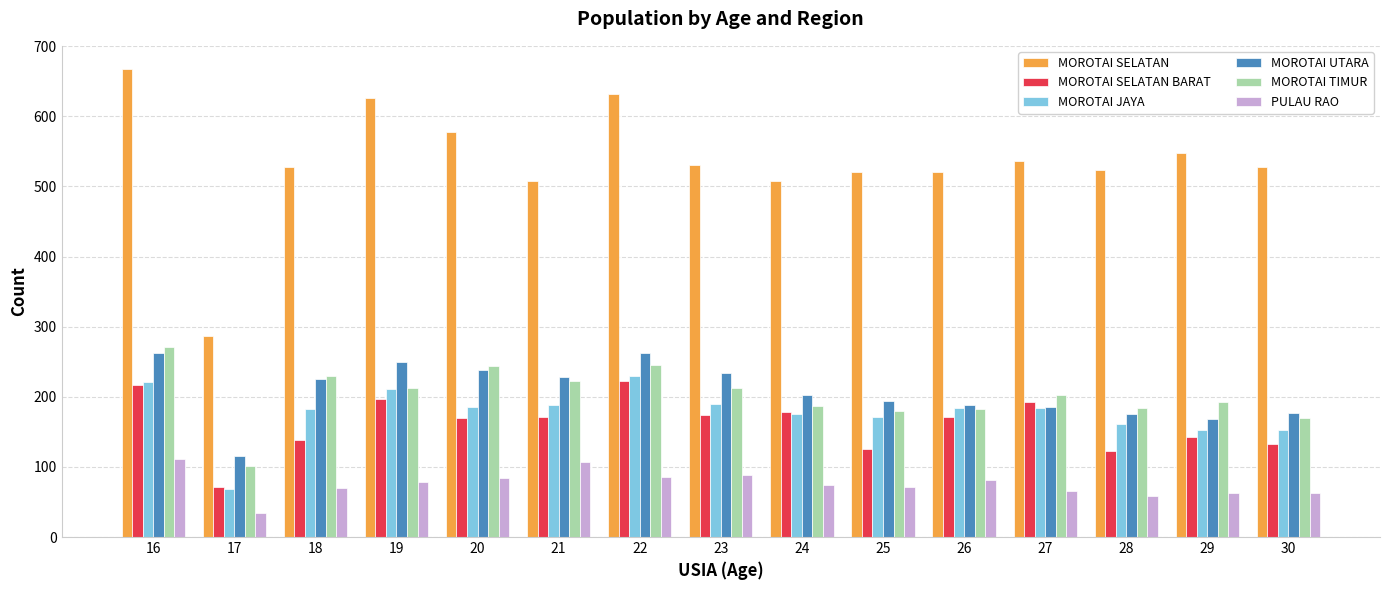

List the series in order of their peak value, lowest first.

PULAU RAO, MOROTAI SELATAN BARAT, MOROTAI JAYA, MOROTAI UTARA, MOROTAI TIMUR, MOROTAI SELATAN